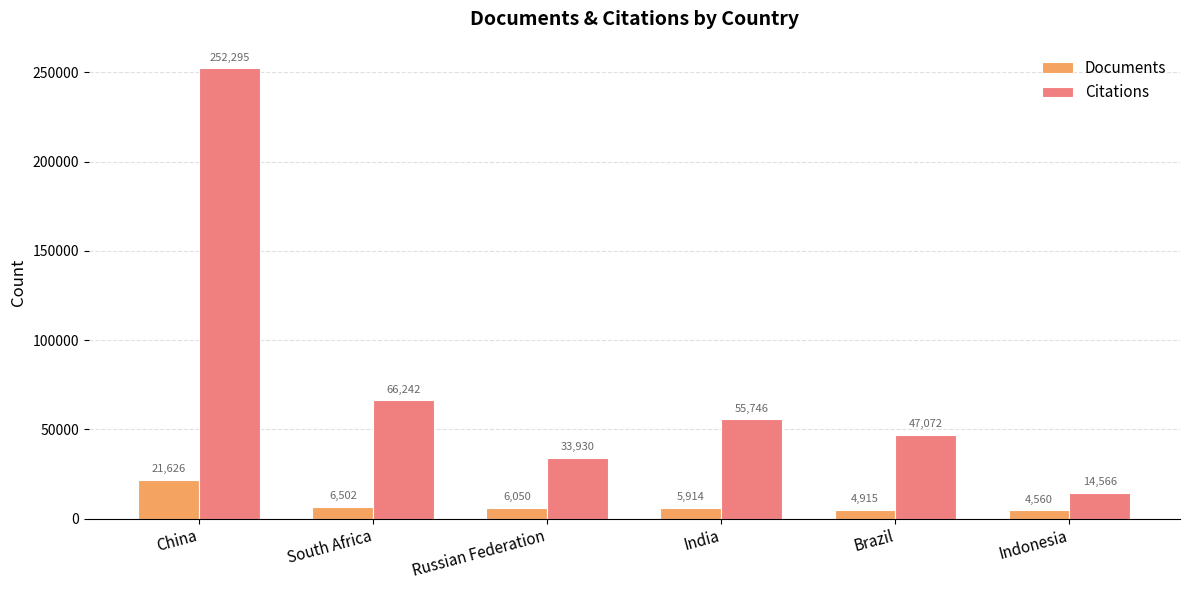

What is the sum of the Documents values at India and China?

27540